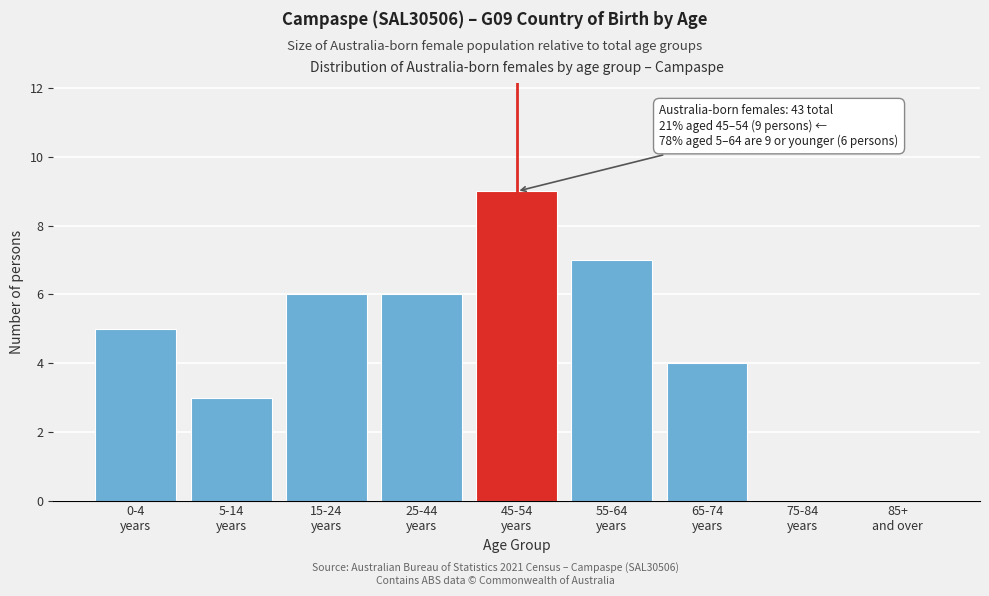

What is the sum of all values?

40